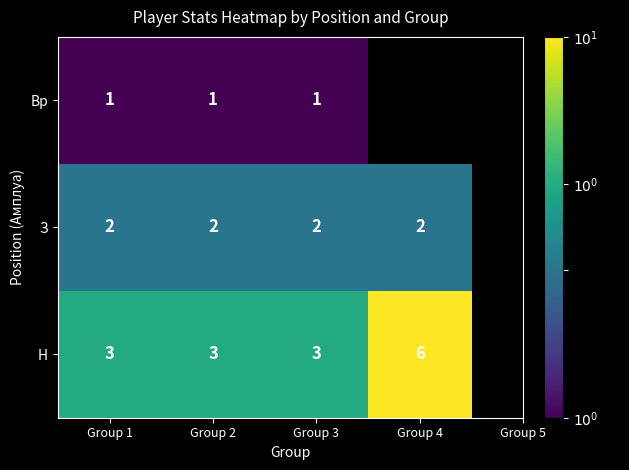

At how many categories does at least one series exceed 5?

1